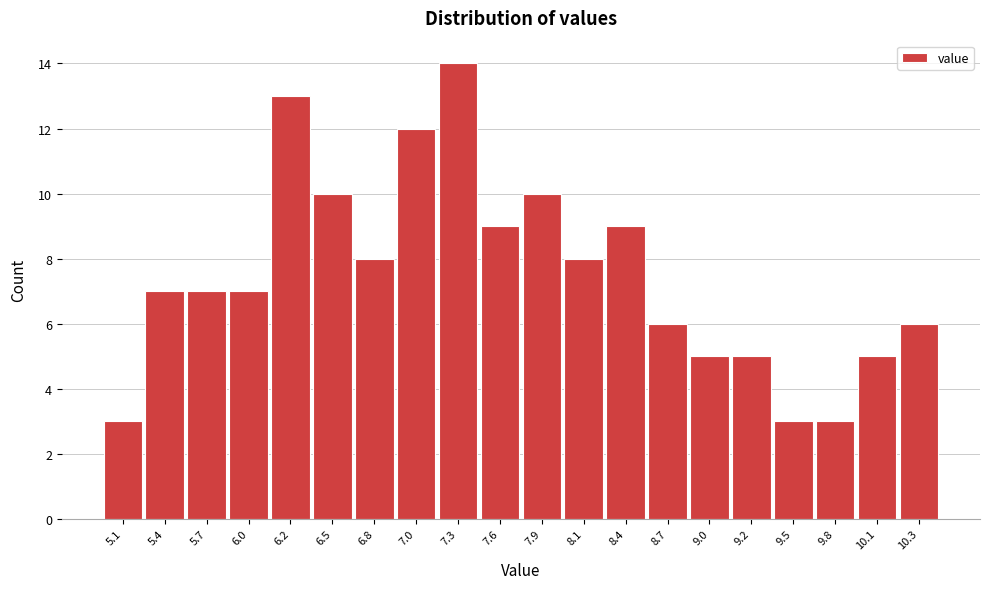

Reading right to left, transcribe all the data shown in this chart.

6	5	3	3	5	5	6	9	8	10	9	14	12	8	10	13	7	7	7	3